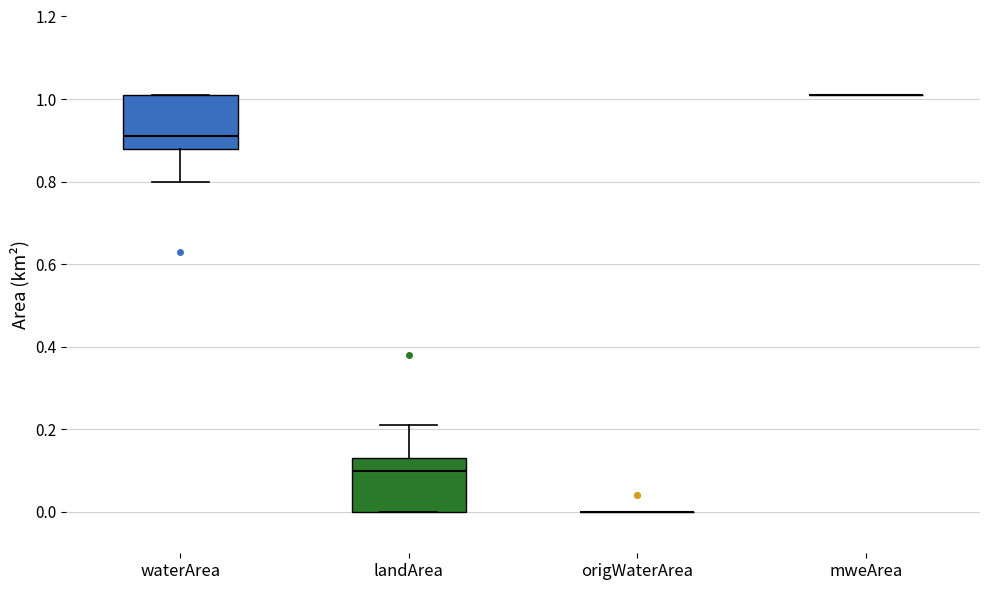

Reading left to right, transcribe this box plot: for each box, give where its median line is, the range the box spans, and where its two whiskers end, as read against the y-axis. The values are not printed on the chart, so give them approximately, as read against the axis.

waterArea: median 0.92, box 0.88 to 1.02, whiskers 0.80 to 1.02
landArea: median 0.10, box 0.00 to 0.14, whiskers 0.00 to 0.22
origWaterArea: box collapsed to a line at 0.00, whiskers 0.00 to 0.00
mweArea: box collapsed to a line at 1.02, whiskers 1.02 to 1.02